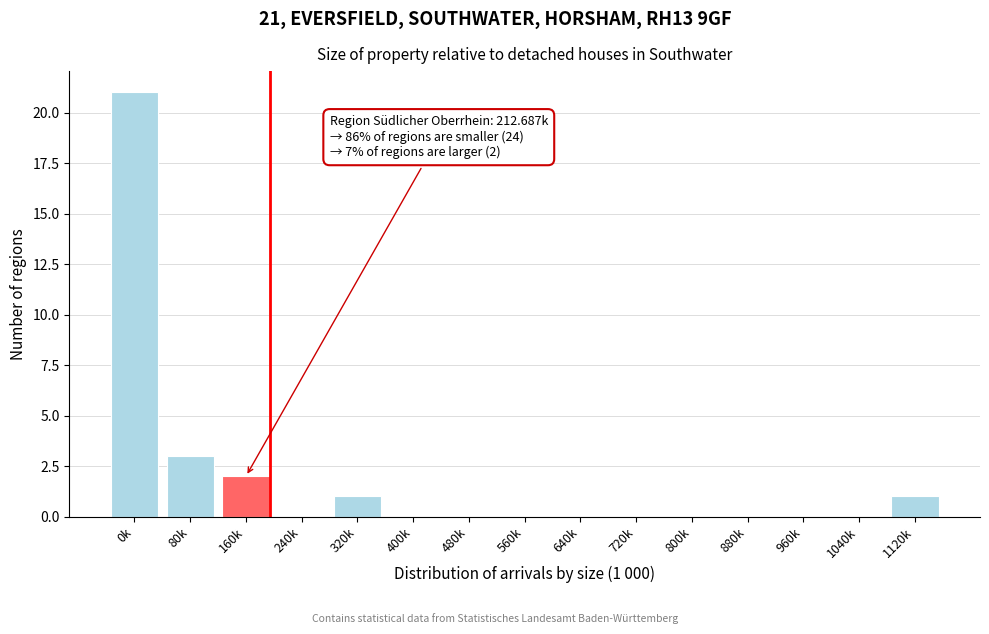

Reading left to right, what are all the values shown in this chart?

0k=21	80k=3	160k=2	240k=0	320k=1	400k=0	480k=0	560k=0	640k=0	720k=0	800k=0	880k=0	960k=0	1040k=0	1120k=1